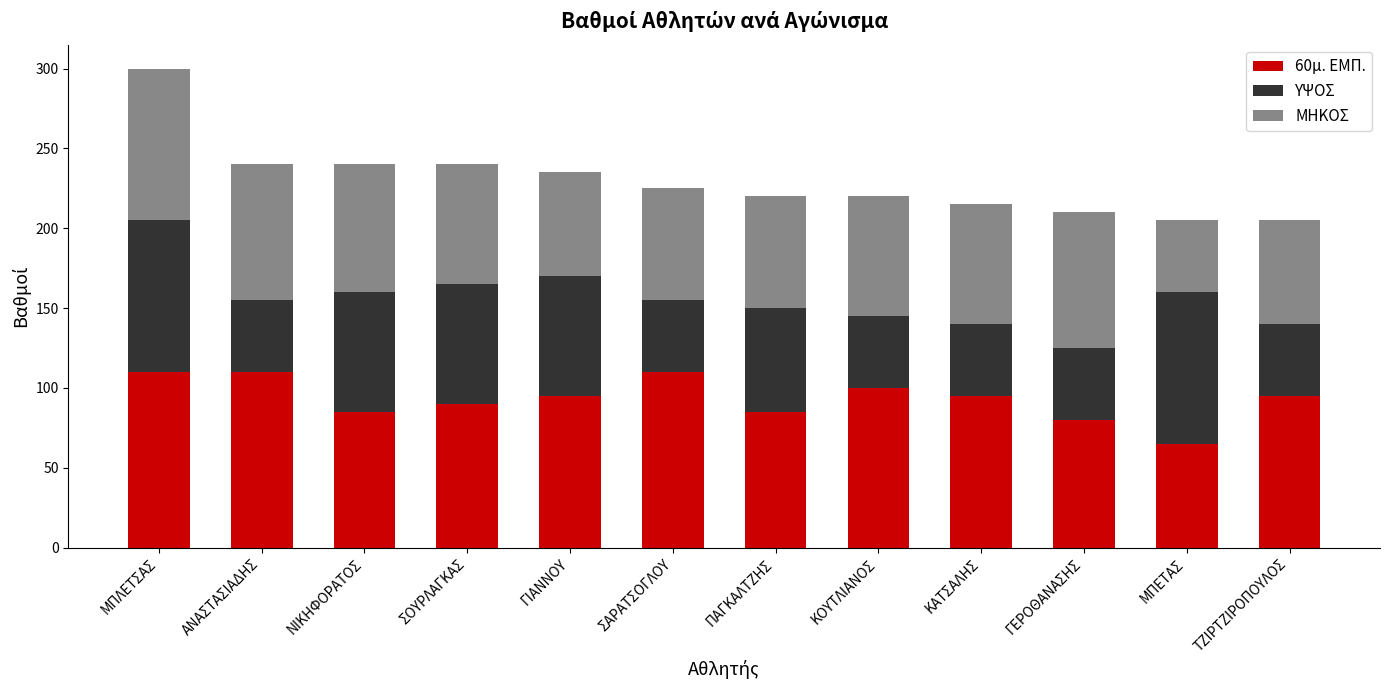

What is the difference between the maximum and minimum values in the 60μ. ΕΜΠ. series?

45